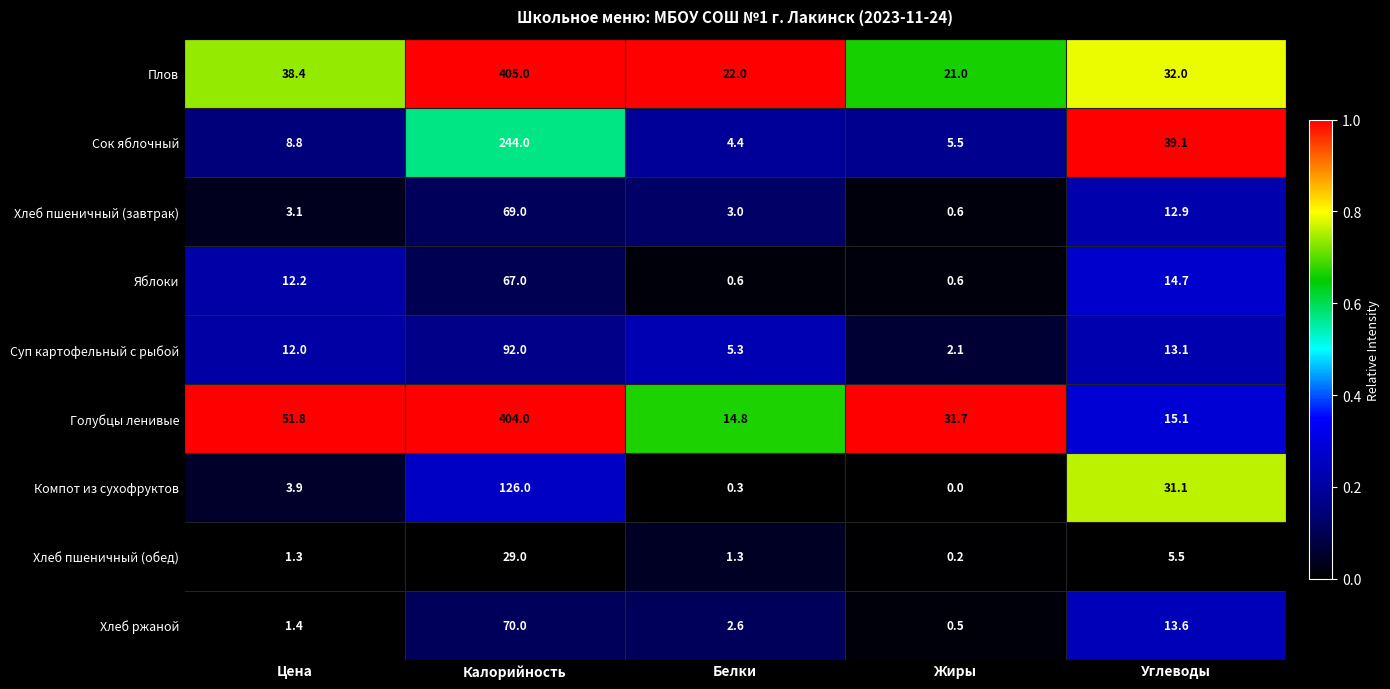

List the series in order of their peak value, lowest first.

Хлеб пшеничный (обед), Яблоки, Хлеб пшеничный (завтрак), Хлеб ржаной, Суп картофельный с рыбой, Компот из сухофруктов, Сок яблочный, Голубцы ленивые, Плов